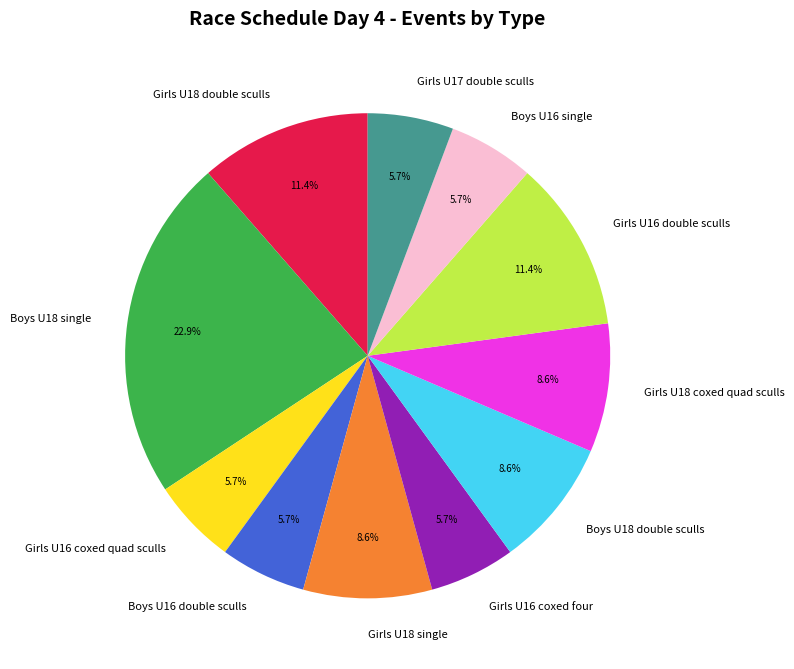

Does any single category account for the majority?

No